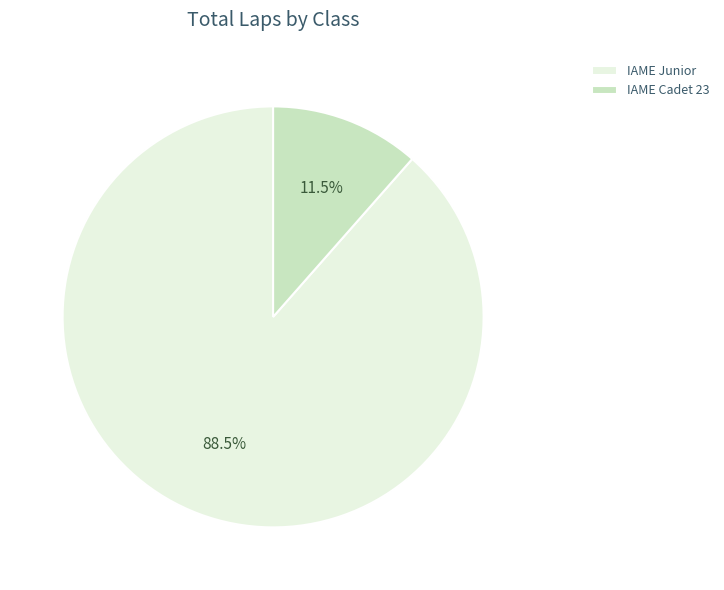

Which has a higher value, IAME Cadet 23 or IAME Junior?

IAME Junior